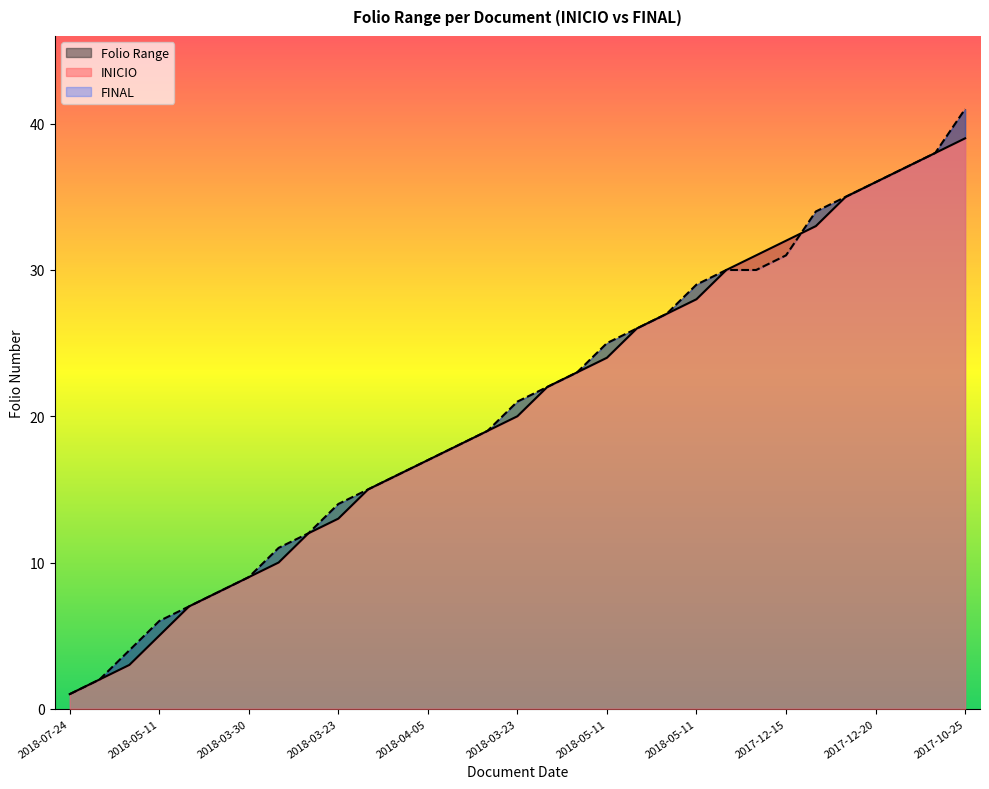

Reading left to right, transcribe all the data shown in this chart.

INICIO: 1	2	3	5	7	8	9	10	12	13	15	16	17	18	19	20	22	23	24	26	27	28	30	31	32	33	35	36	37	38	39
FINAL: 1	2	4	6	7	8	9	11	12	14	15	16	17	18	19	21	22	23	25	26	27	29	30	30	31	34	35	36	37	38	41